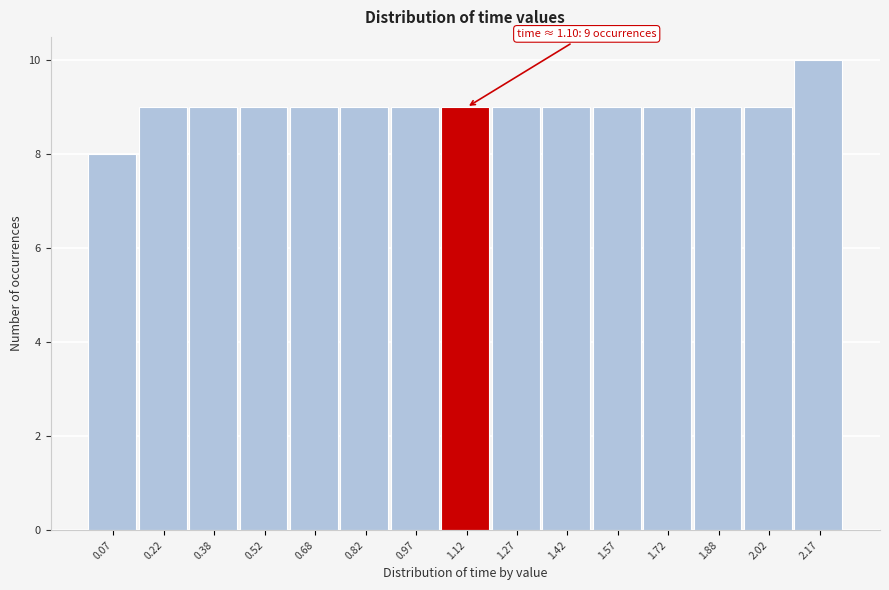

Over which range of the x-axis is the bar tallest?

2.10 to 2.25